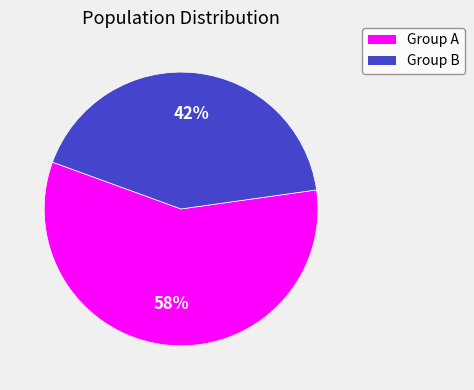

To the nearest percent, what is the difference between the largest and smallest slice percentages?

16%